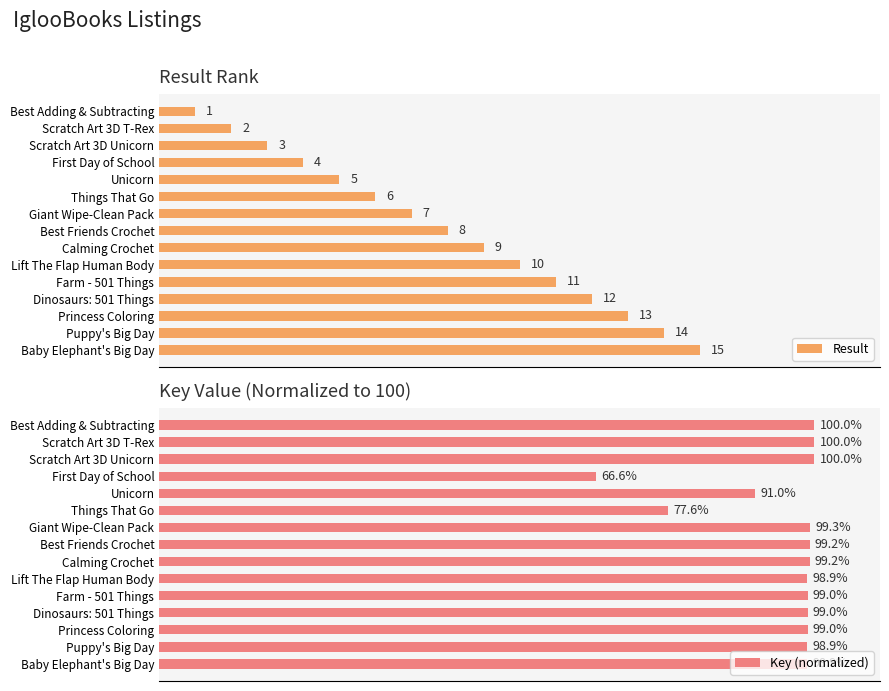

Reading left to right, what are all the values shown in this chart?

Result: 1.0	2.0	3.0	4.0	5.0	6.0	7.0	8.0	9.0	10.0	11.0	12.0	13.0	14.0	15.0
Key (normalized): 100.0	100.0	100.0	66.6	91.0	77.6	99.3	99.2	99.2	98.9	99.0	99.0	99.0	98.9	98.9